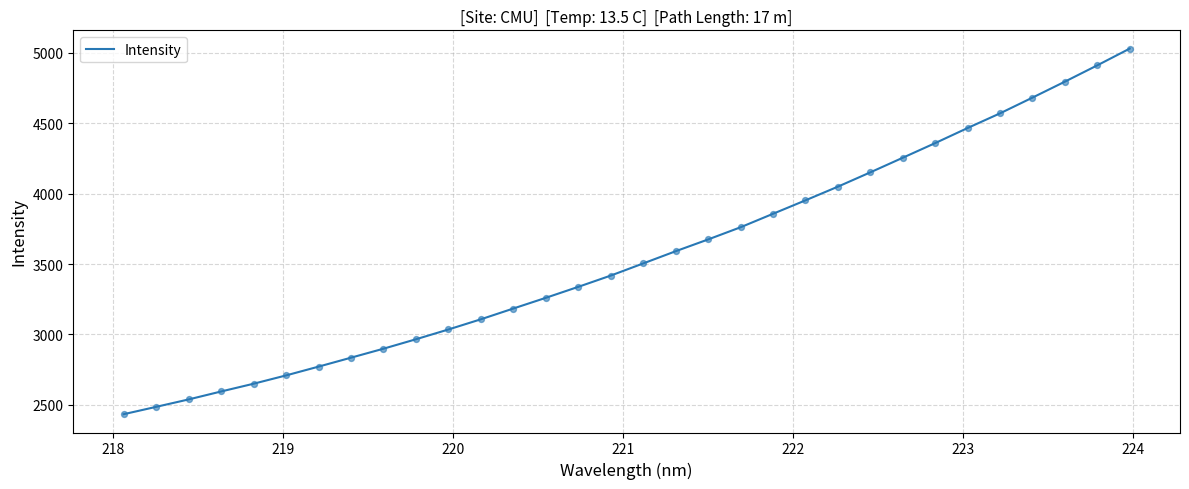

What is the difference between the maximum and minimum values?

2595.2